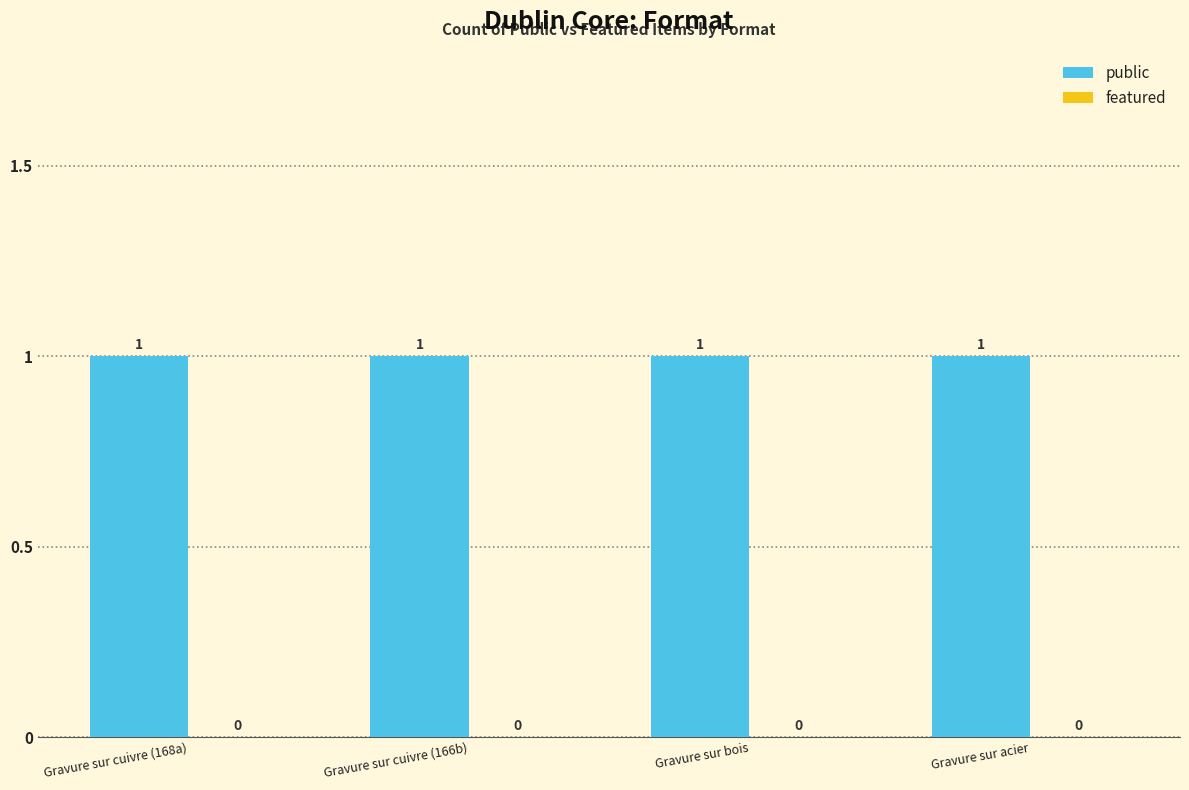

Reading left to right, what are all the values shown in this chart?

public: 1	1	1	1
featured: 0	0	0	0